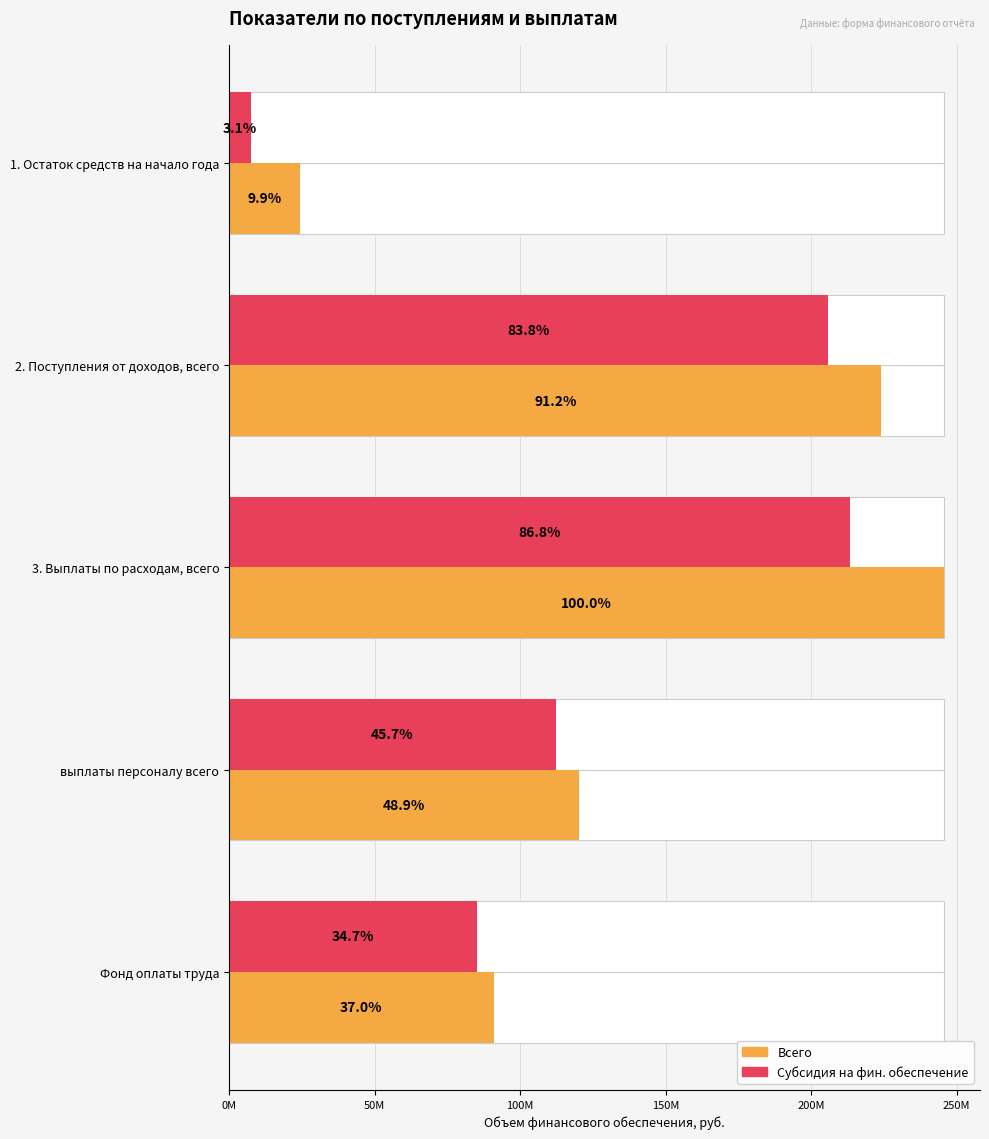

What is the sum of the Субсидия на фин. обеспечение values at 3. Выплаты по расходам, всего and 2. Поступления от доходов, всего?

419124049.4